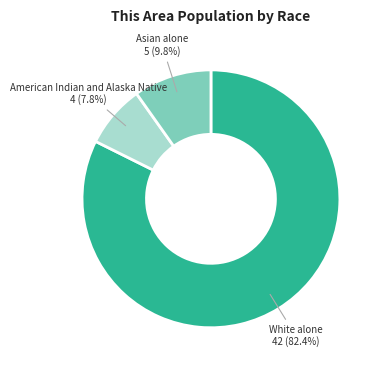

Is there a majority slice in this chart?

Yes